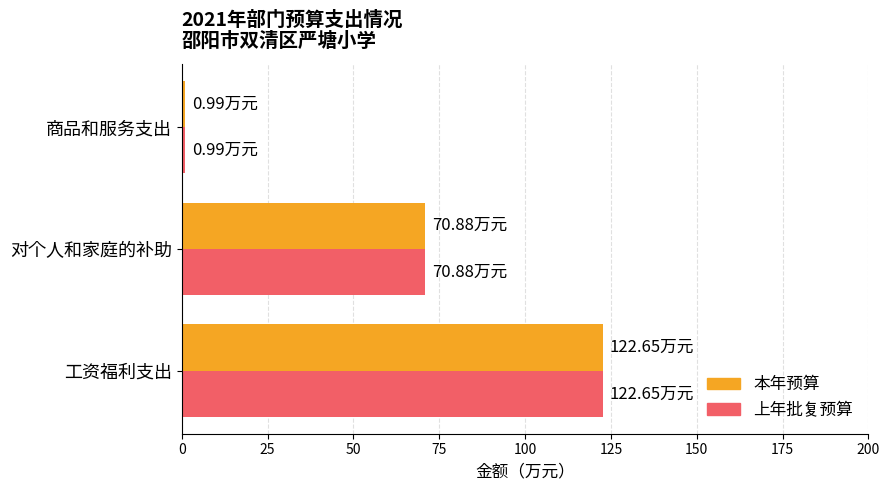

At which category is the sum across all series the highest?

工资福利支出